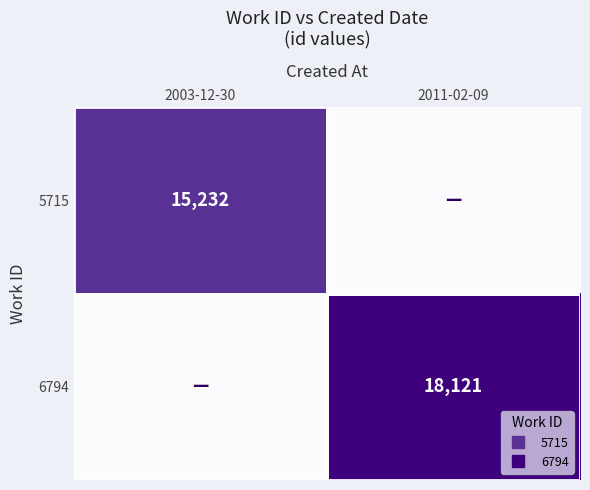

Between 2003-12-30 and 2011-02-09, which series saw the biggest shift?

6794